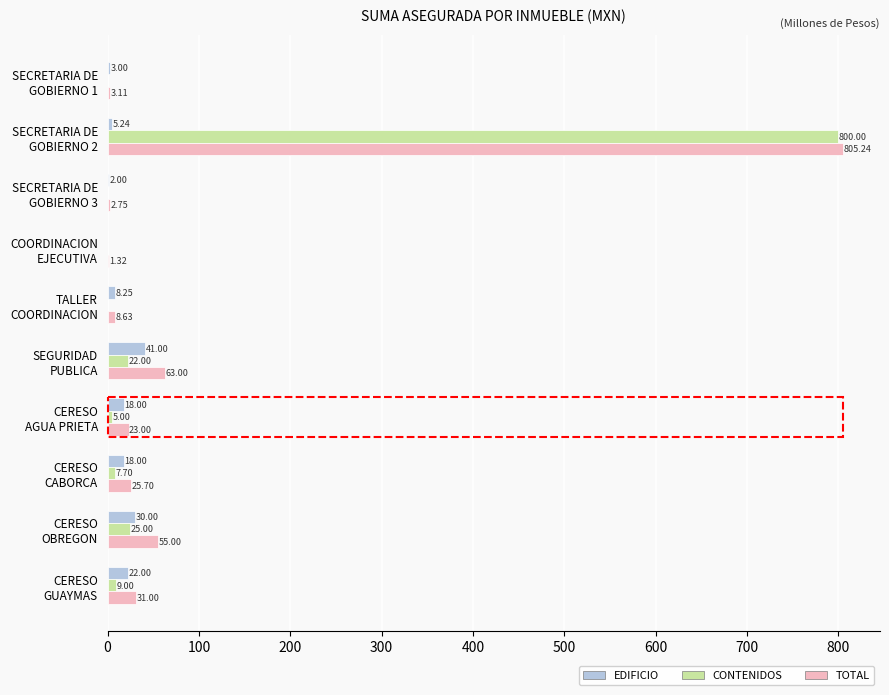

What are all the series names shown in the legend?

EDIFICIO, CONTENIDOS, TOTAL